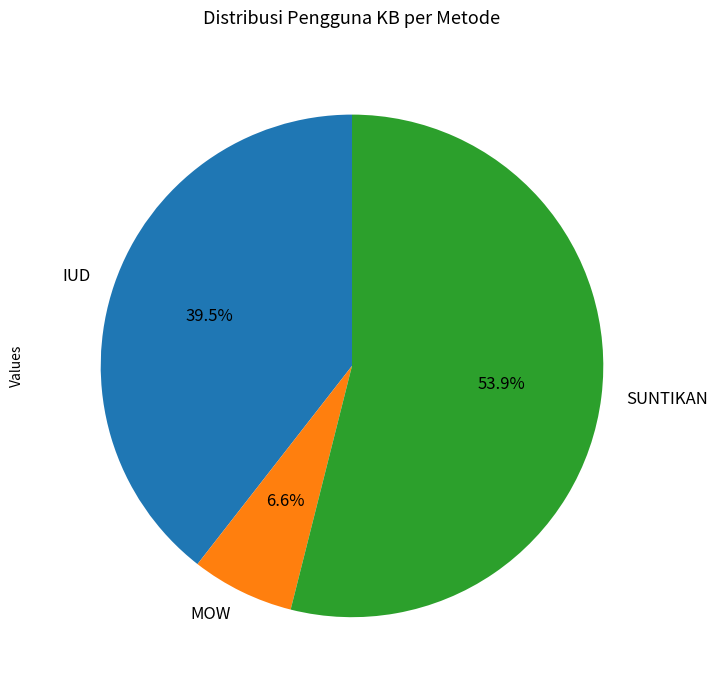

Does SUNTIKAN account for over 50% of the chart?

Yes